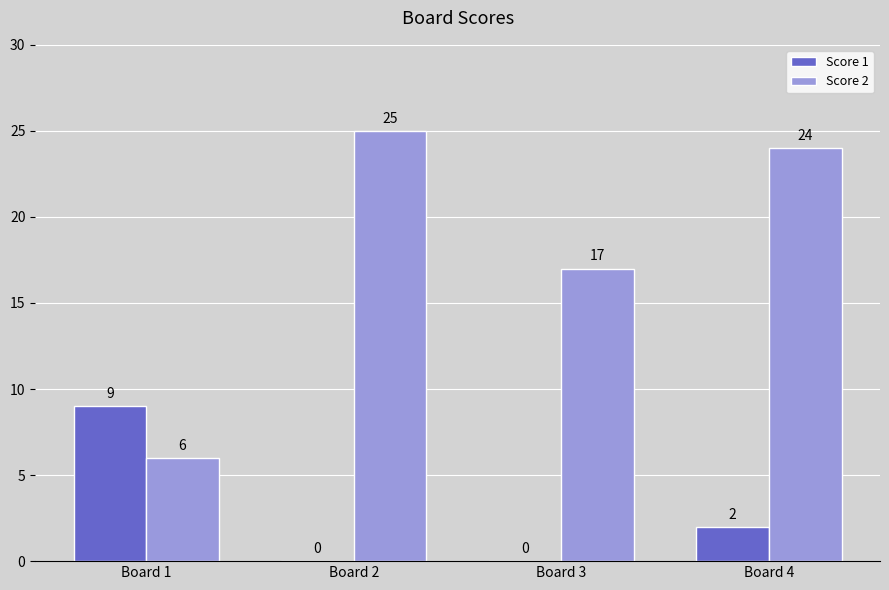

Count the number of categories in the chart.

4